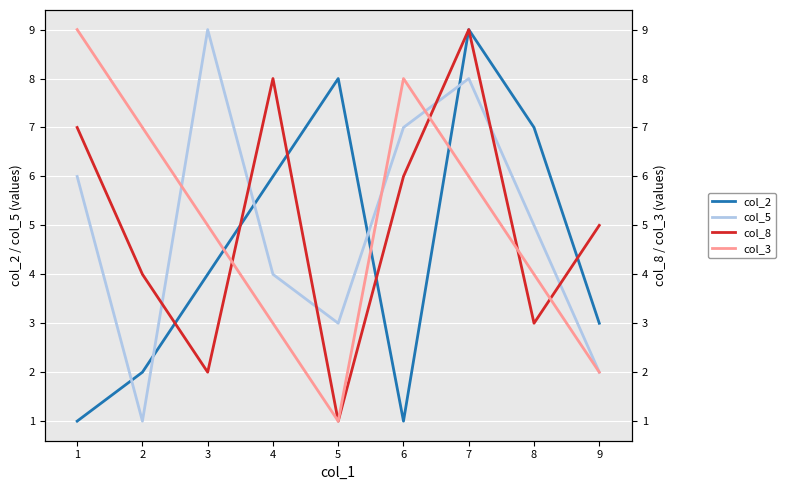

How many lines are shown in the chart?

4